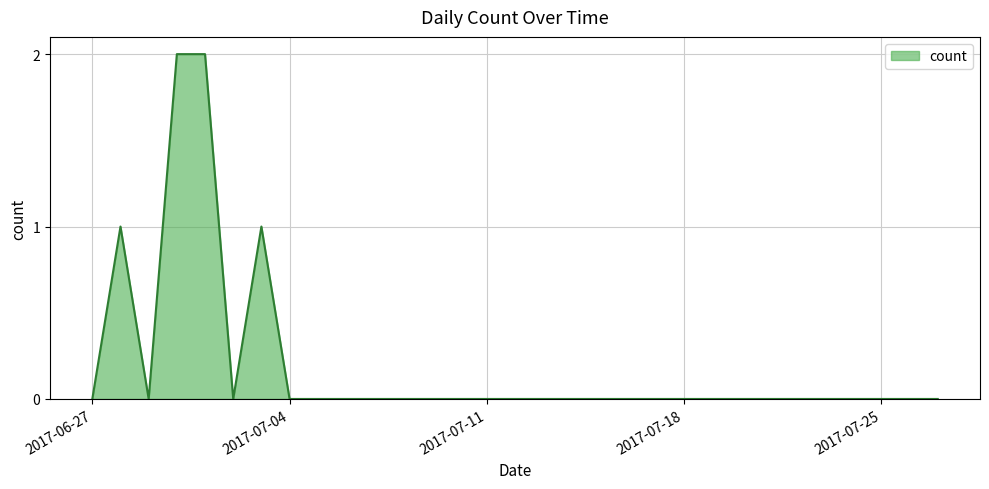

How many lines are shown in the chart?

1